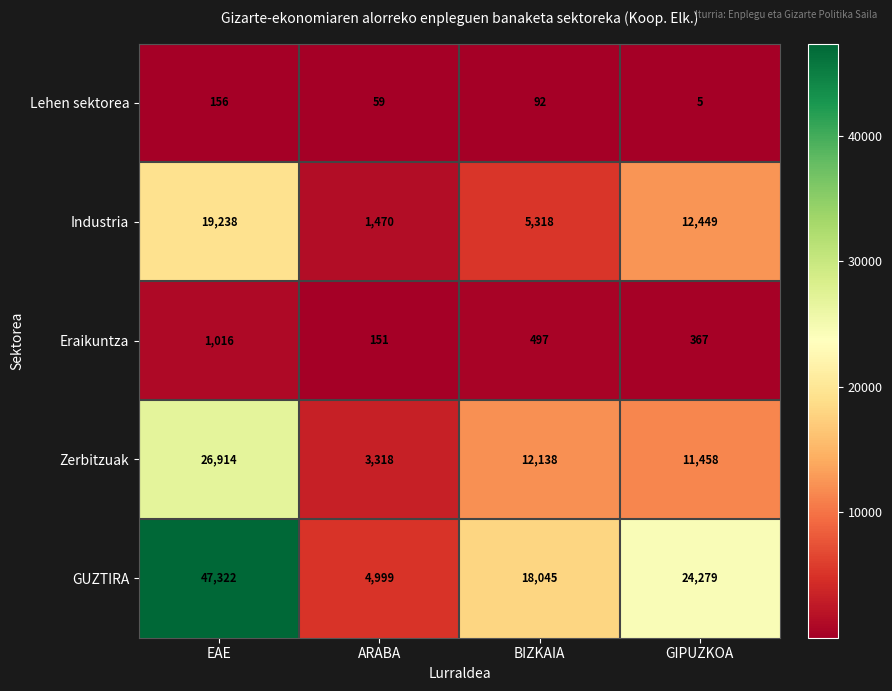

The value of Industria at ARABA is 1470. True or false?

True